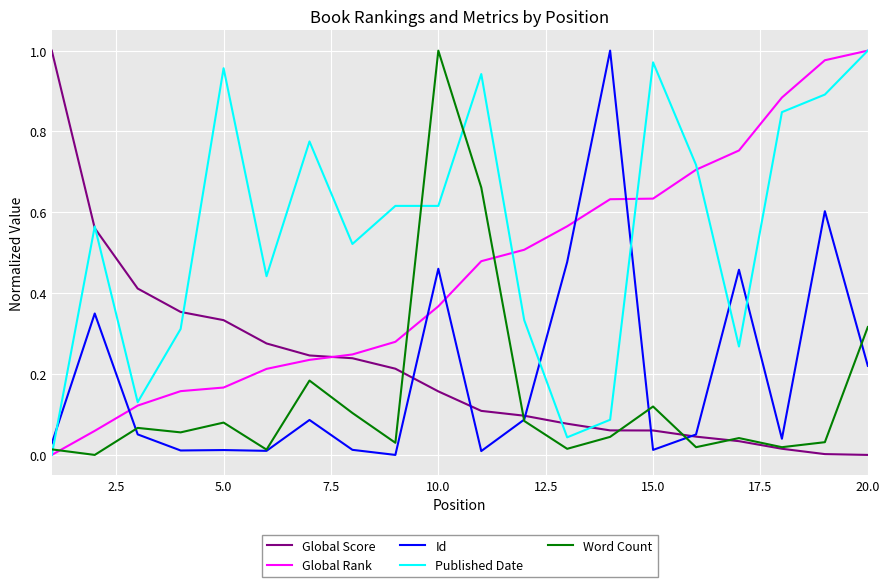

Is this an area chart (filled region under the line)?

No